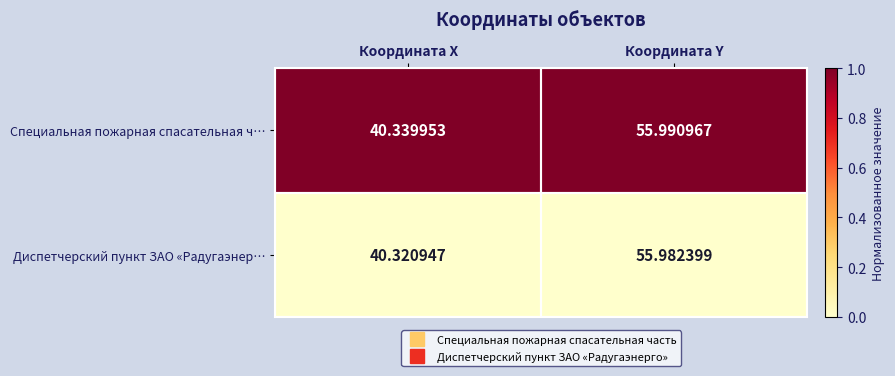

List the series in order of their peak value, lowest first.

Диспетчерский пункт ЗАО «Радугаэнер…, Специальная пожарная спасательная ч…